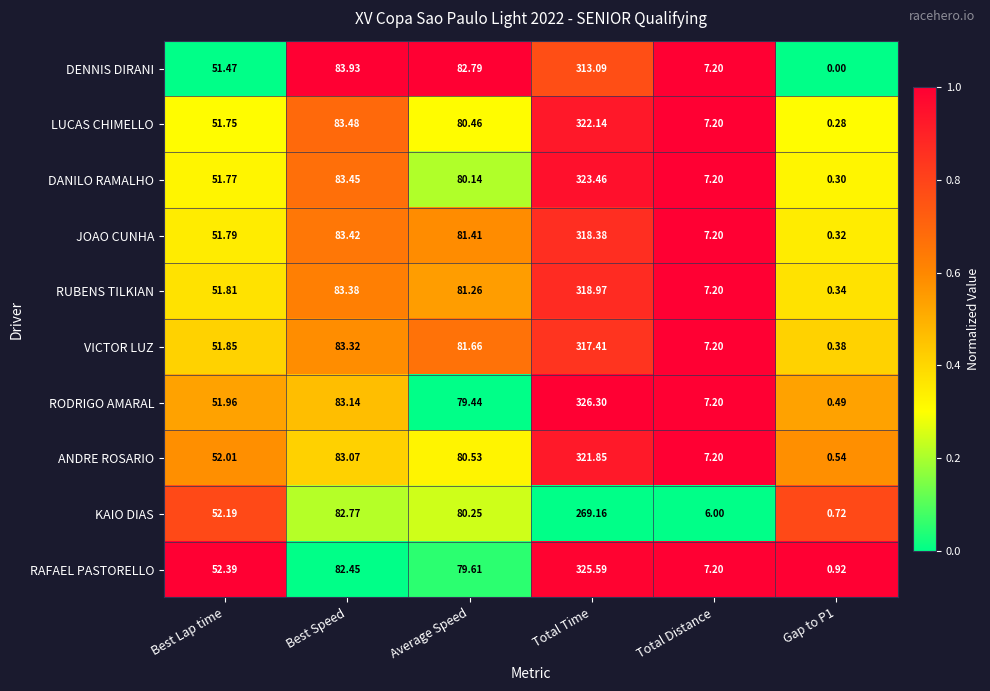

What is the difference between the highest and lowest values at Total Time?

57.1